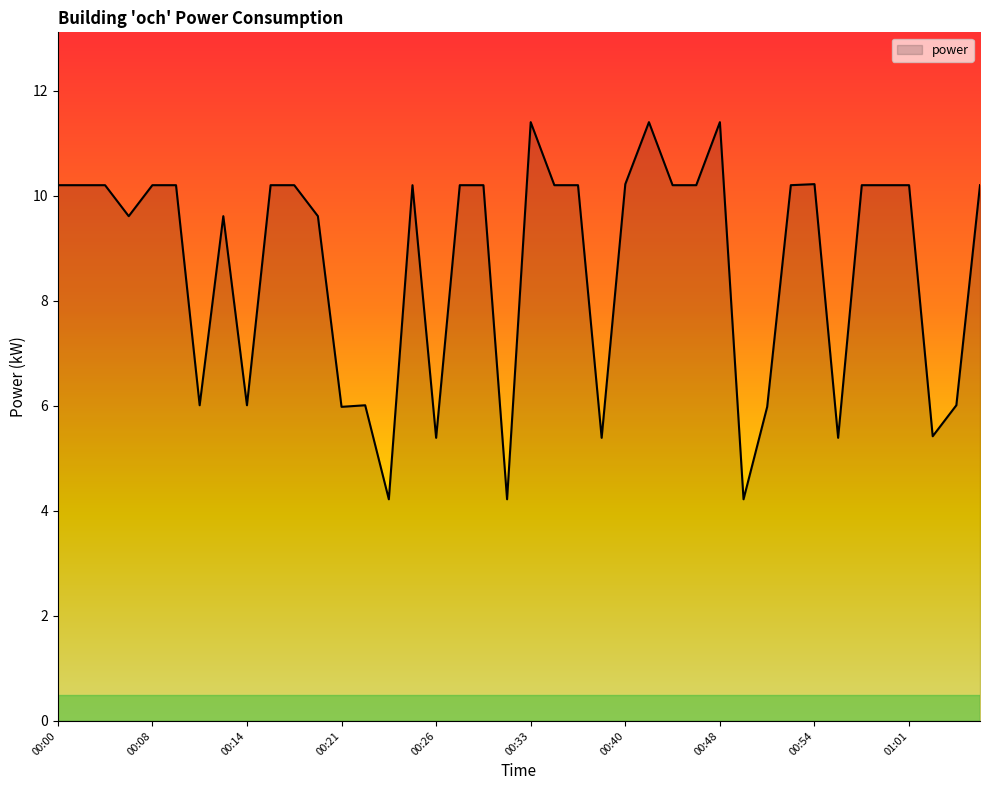

What is the greatest value displayed?

11.4